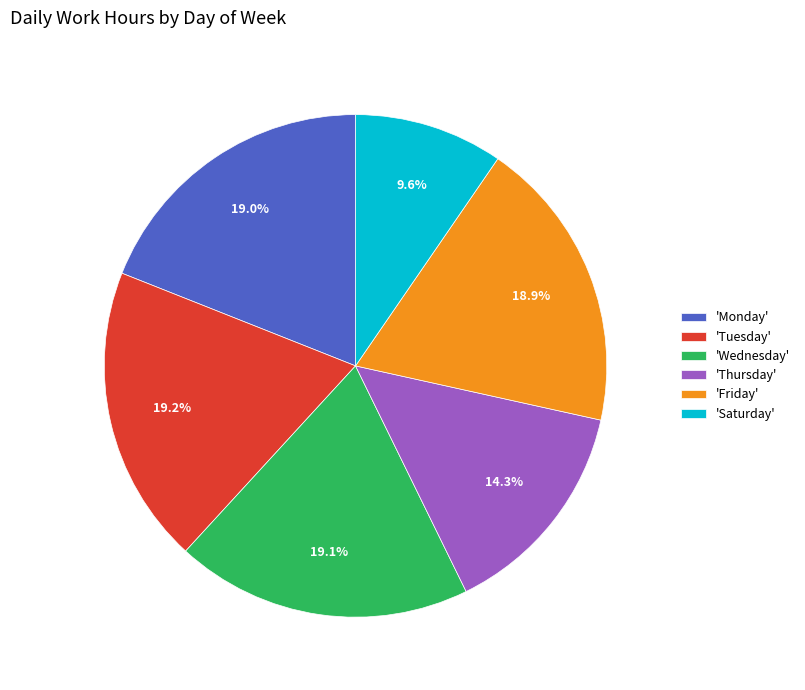

Is 'Tuesday' the majority of the pie?

No